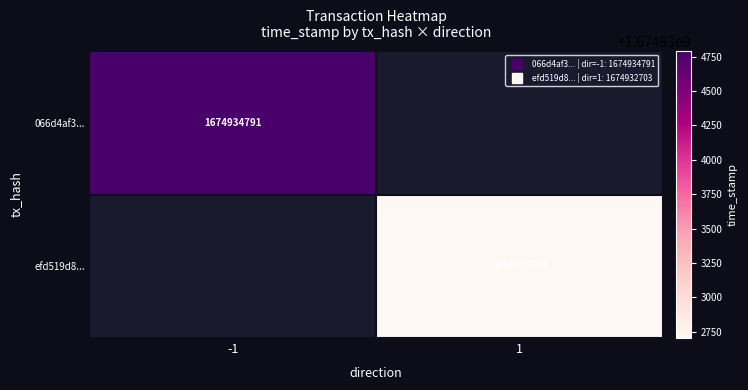

What is the minimum value shown in the chart?

1674932703.0